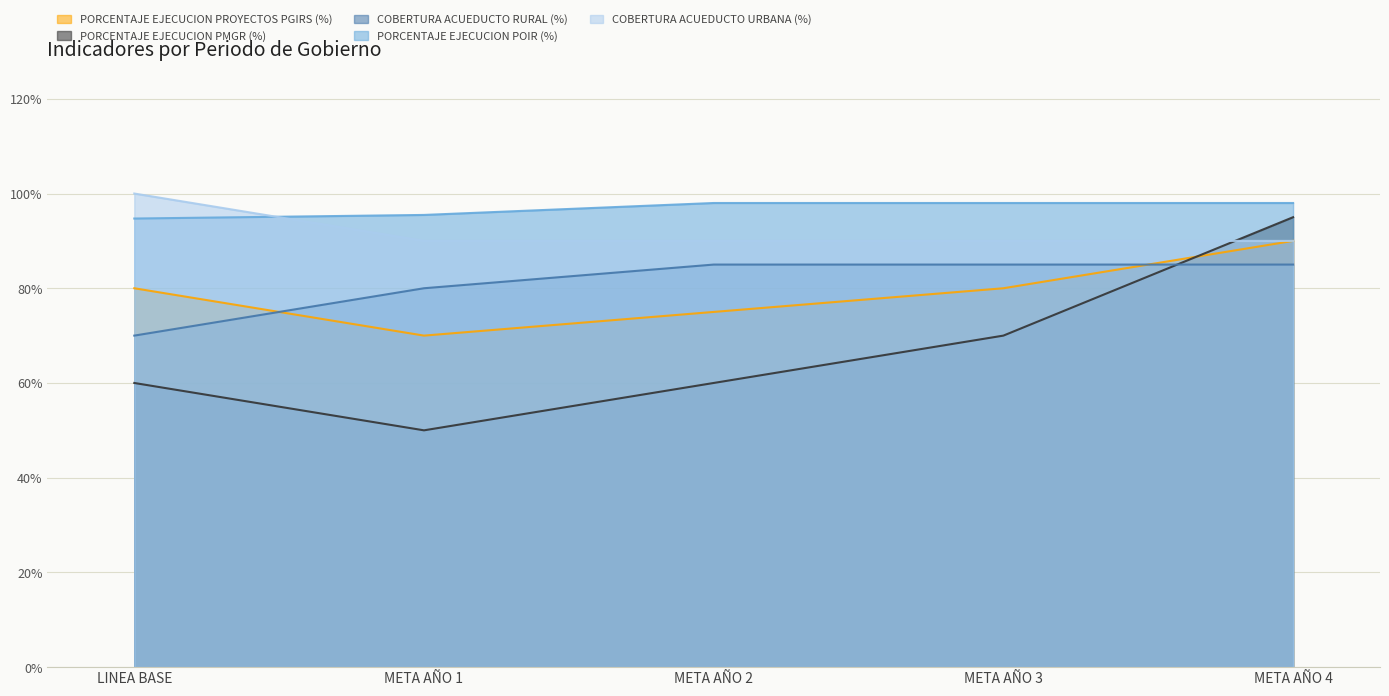

Rank the categories by COBERTURA ACUEDUCTO RURAL (%) value from lowest to highest.

LINEA BASE, META AÑO 1, META AÑO 2, META AÑO 3, META AÑO 4